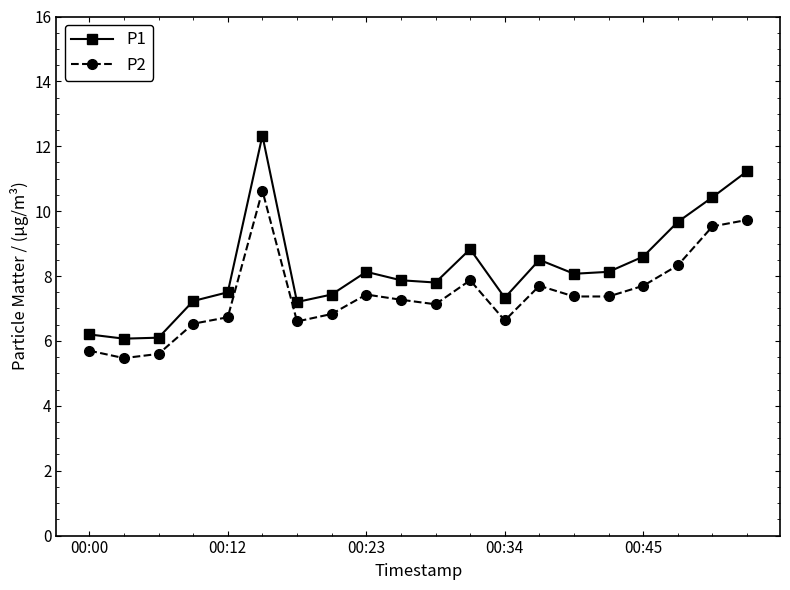

What are all the series names shown in the legend?

P1, P2